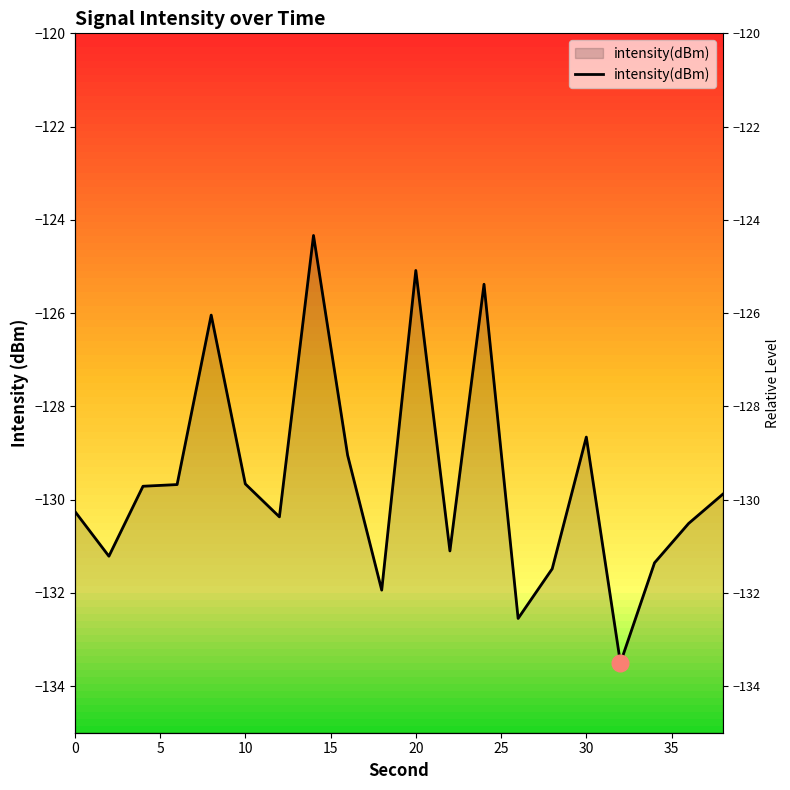

What is the average value?

-129.6